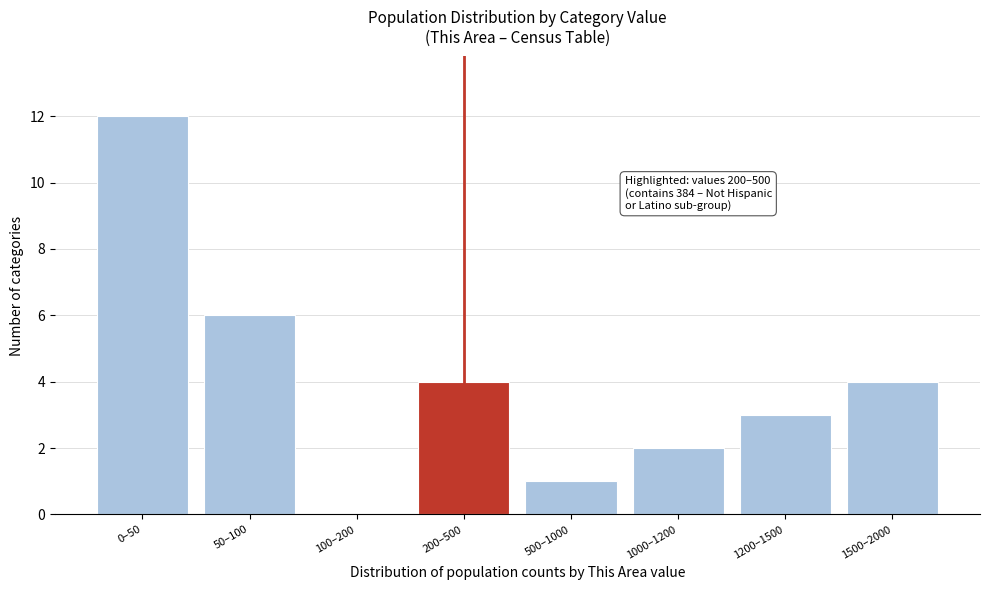

Reading left to right, what are all the values shown in this chart?

0–50=12	50–100=6	100–200=0	200–500=4	500–1000=1	1000–1200=2	1200–1500=3	1500–2000=4